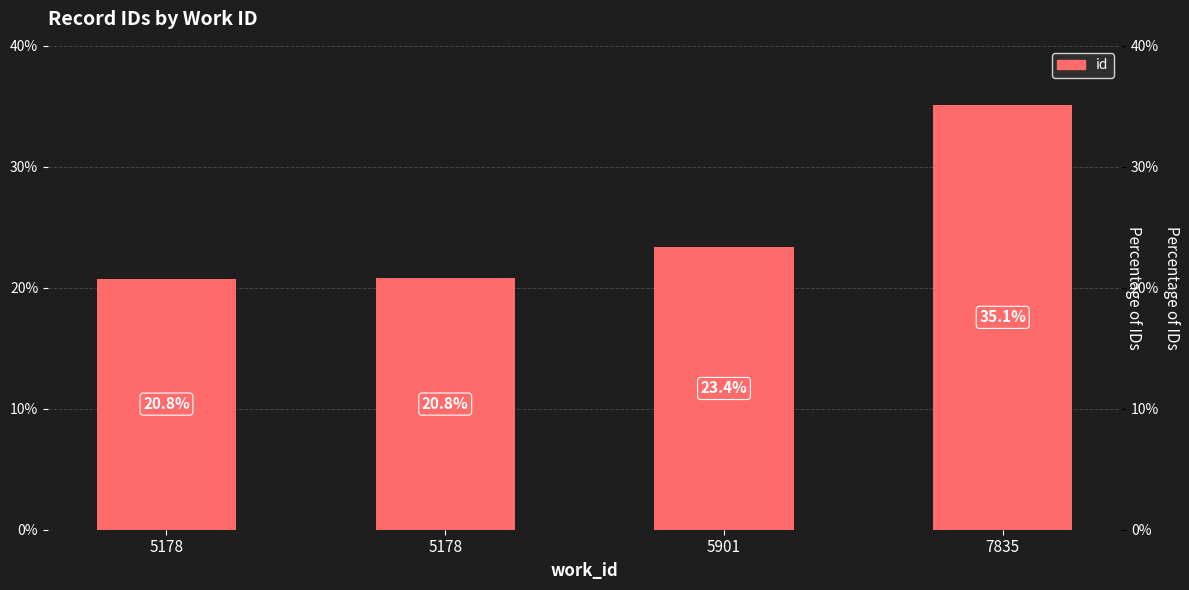

List the labels in order of value, largest first.

7835, 5901, 5178, 5178